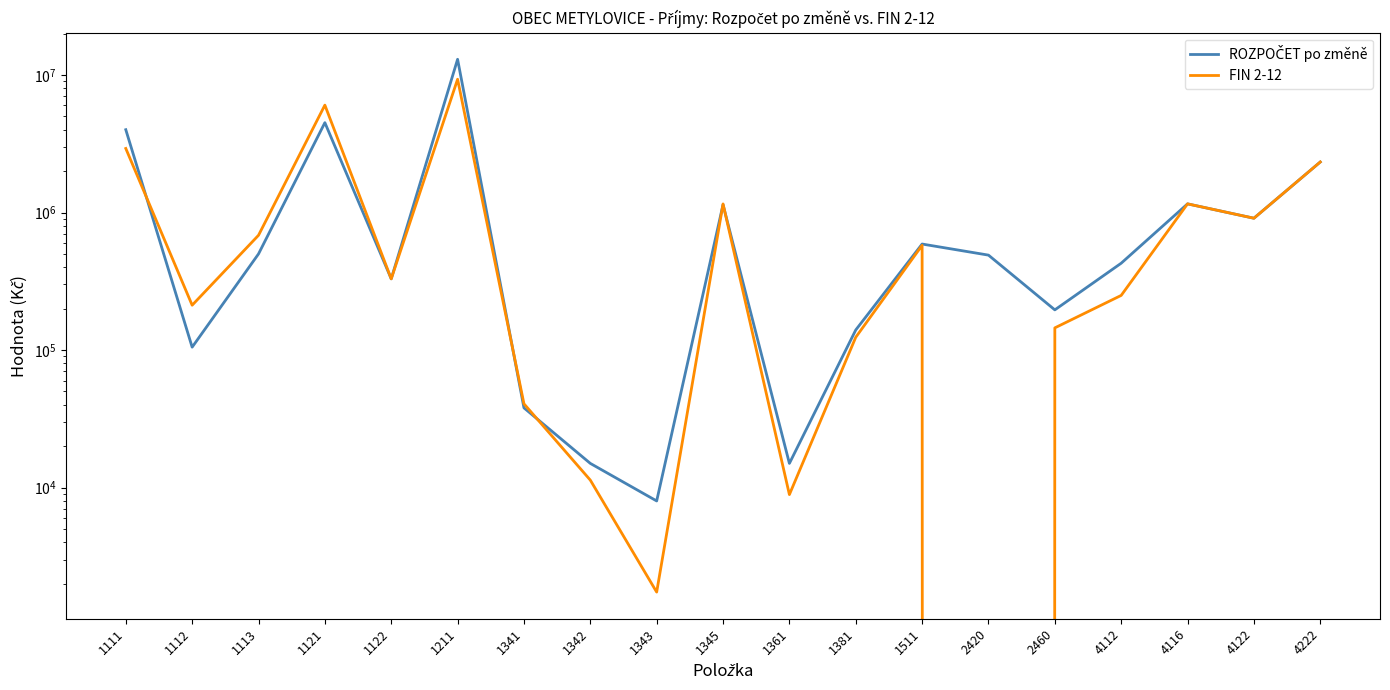

Where is the first local minimum for FIN 2-12?

1112